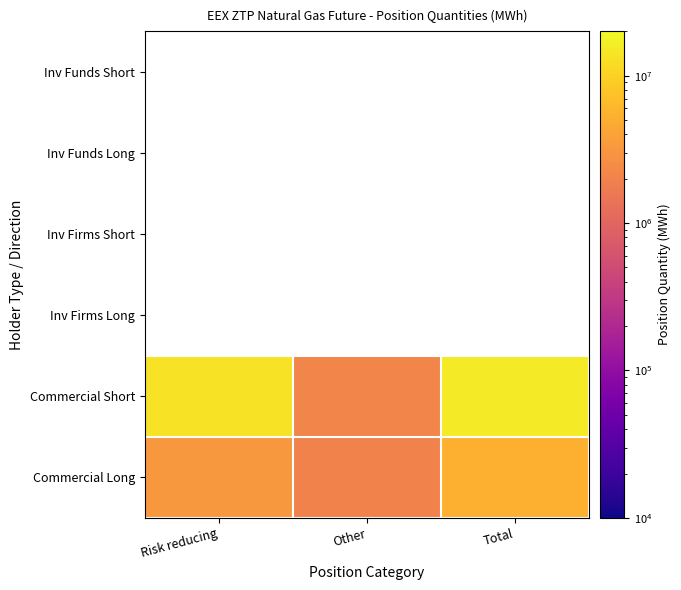

How many Commercial Long values are between 1993440 and 5262240?

3